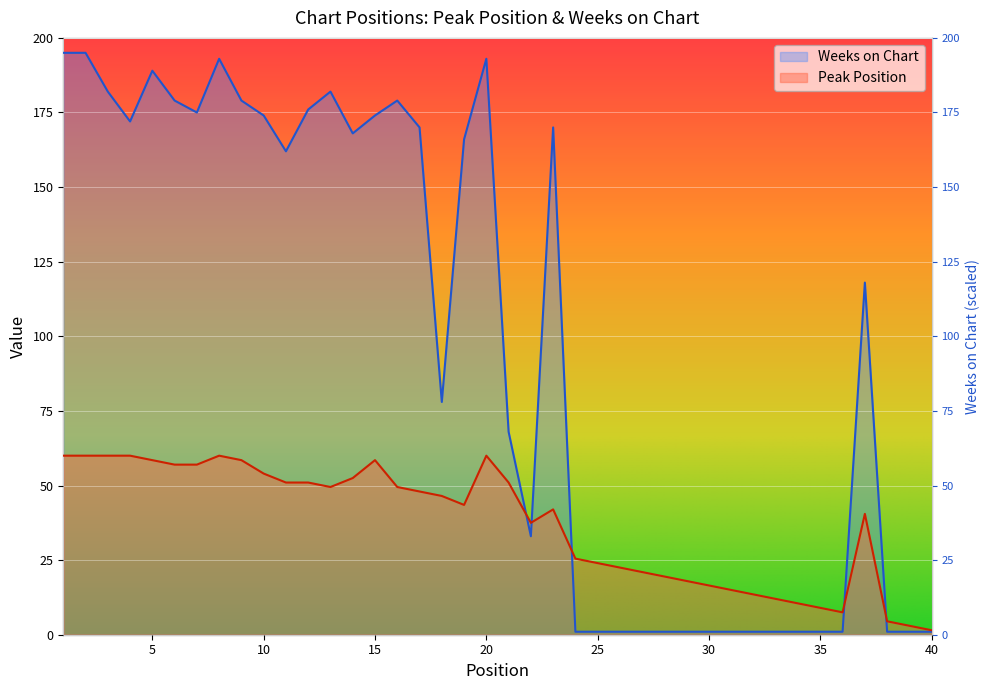

List the series in order of their overall mean, lowest first.

Peak Position, Weeks on Chart